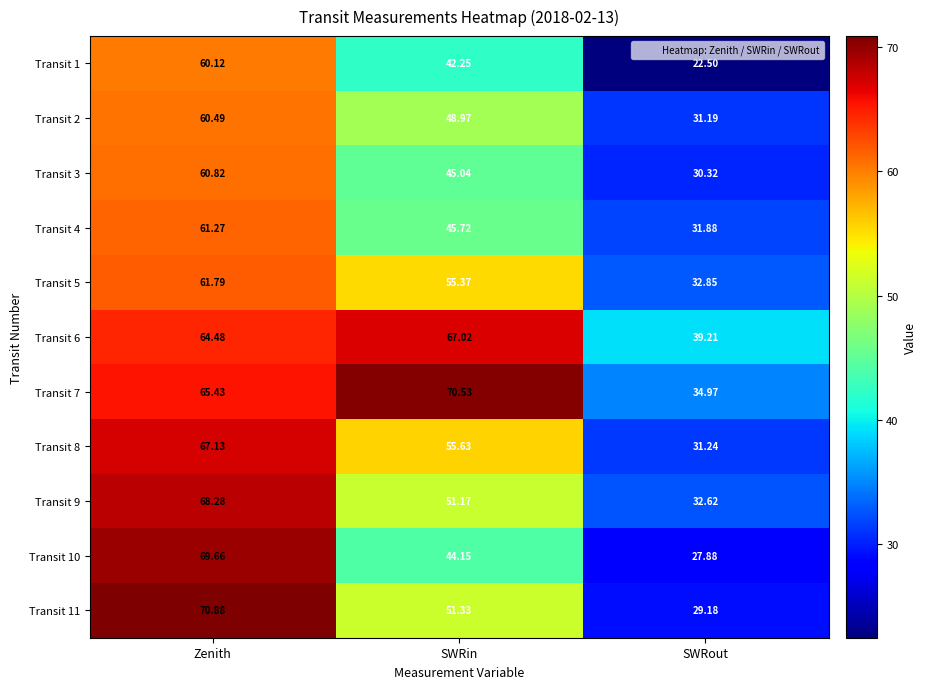

Count the number of categories in the chart.

3